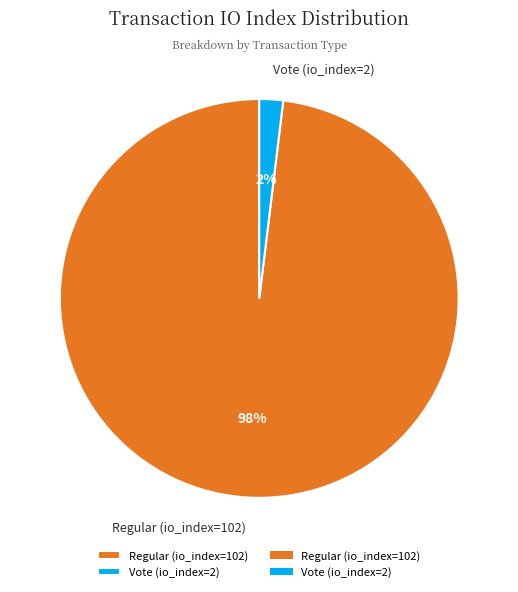

Rank the categories by value from lowest to highest.

Vote (io_index=2), Regular (io_index=102)